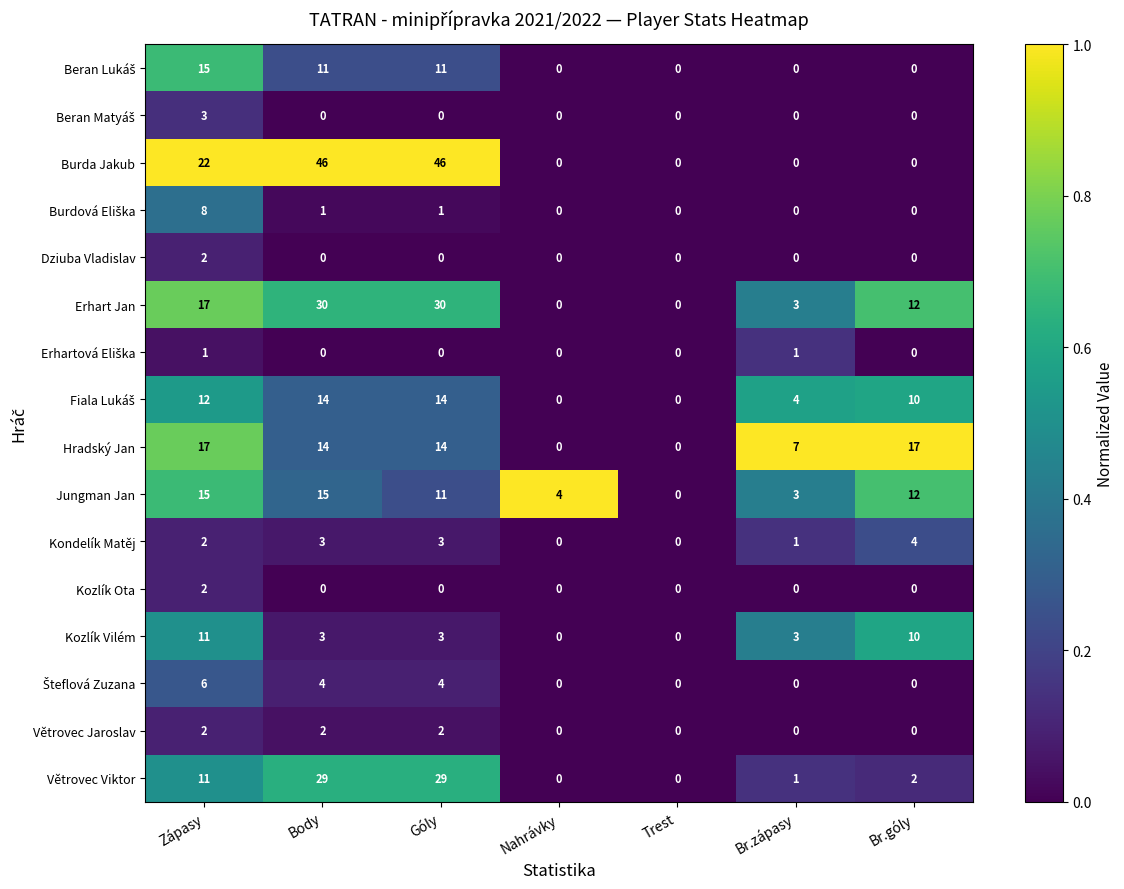

The Burda Jakub series shows 22 at Zápasy. True or false?

True